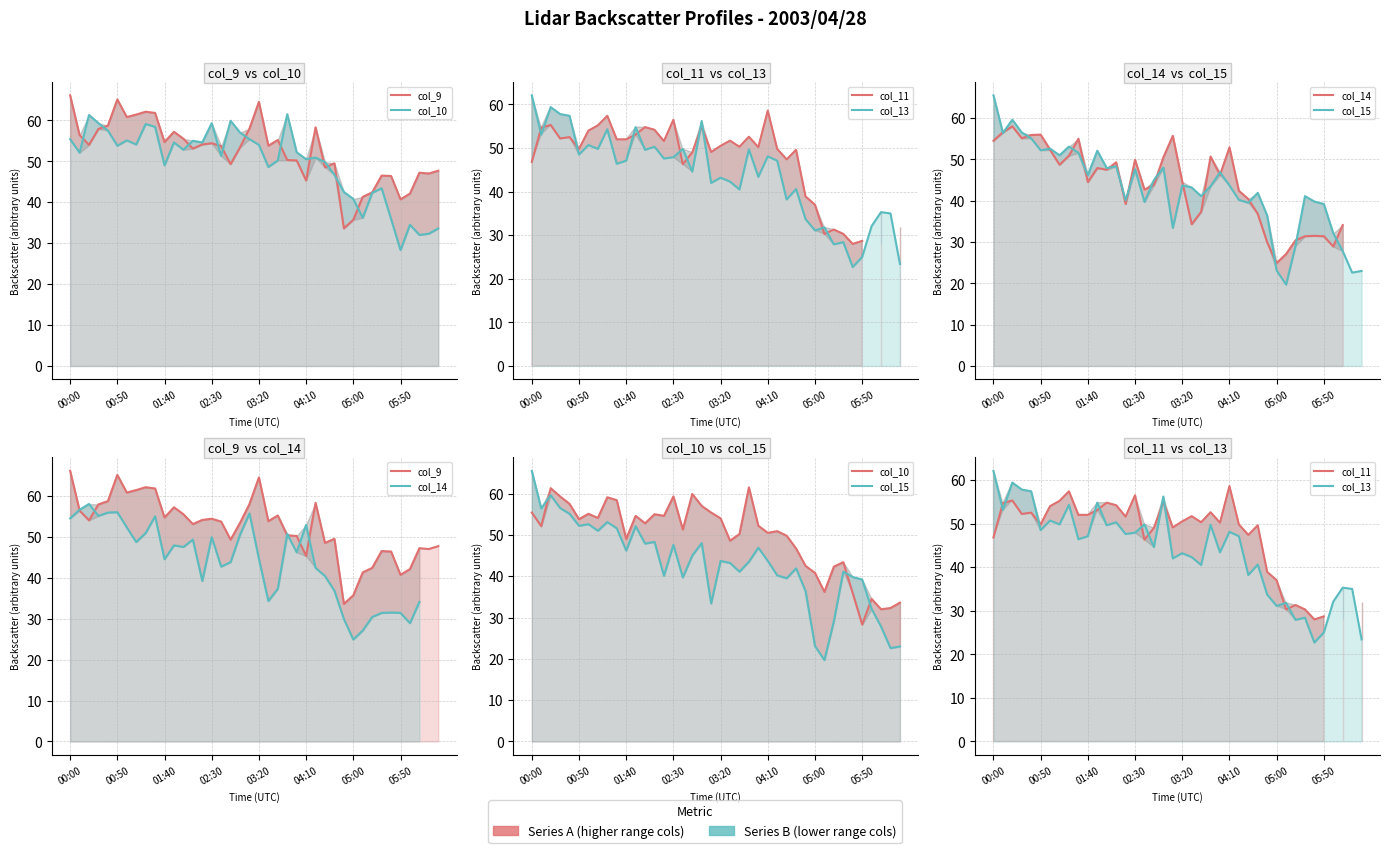

At 02:30, list the series in order from smallest to largest.

col_15, col_13, col_14, col_9, col_11, col_10